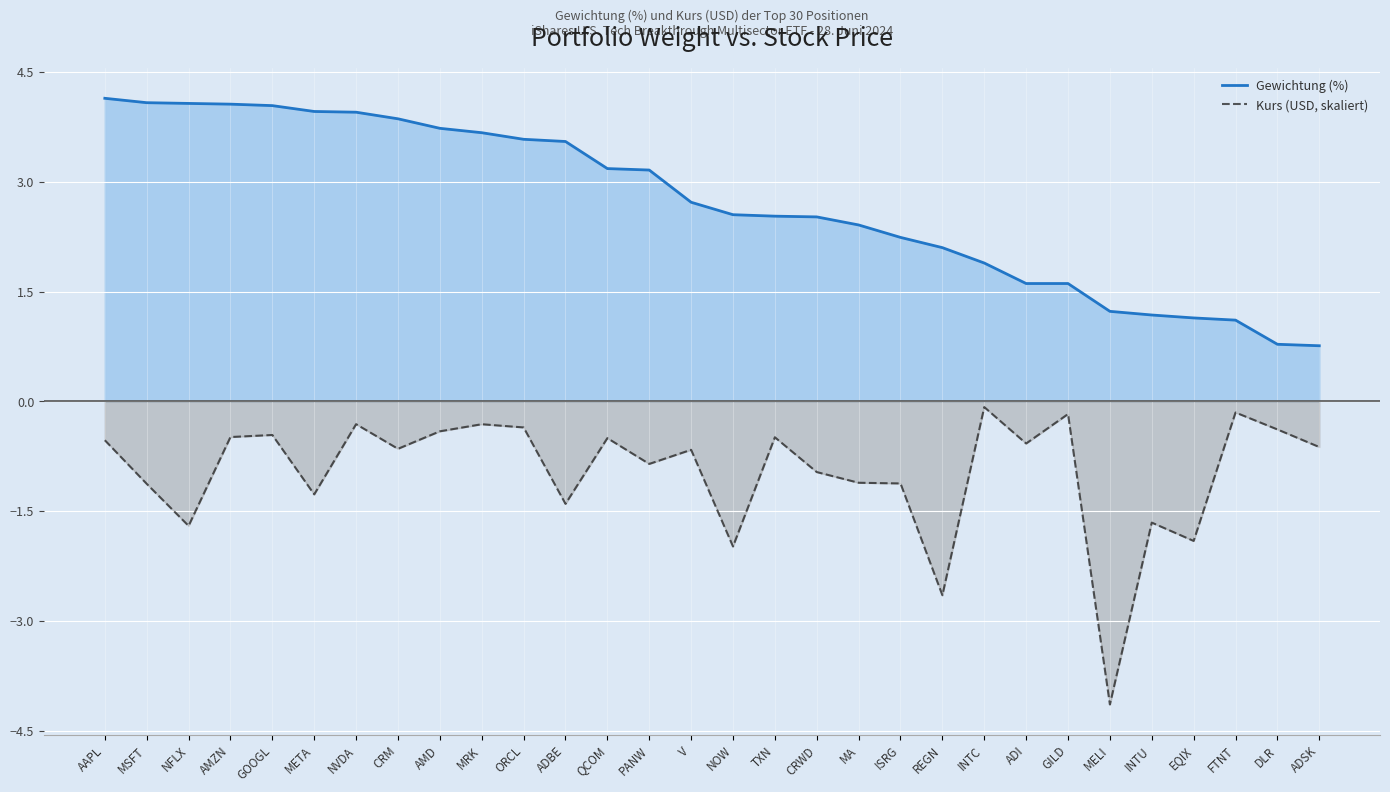

Which series has the largest total across all categories?

Gewichtung (%) line